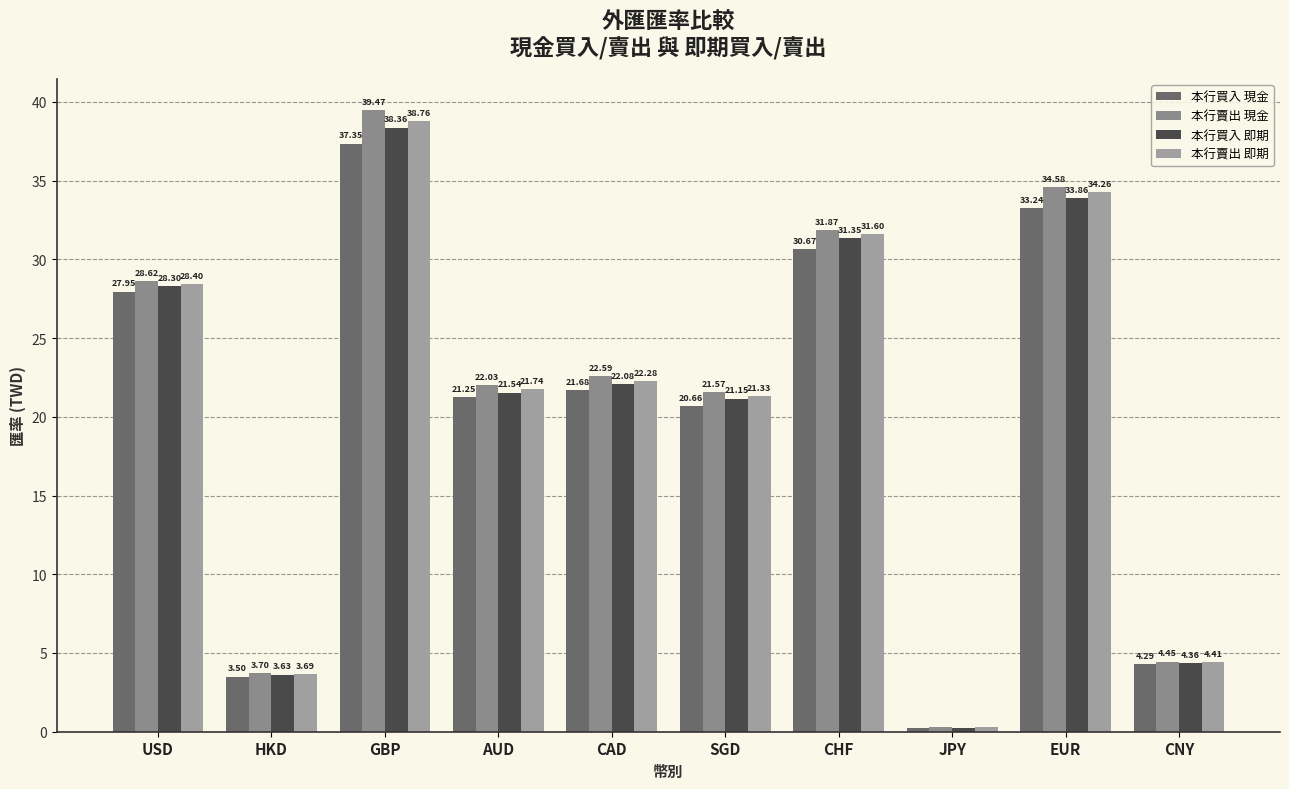

What are all the series names shown in the legend?

本行買入 現金, 本行賣出 現金, 本行買入 即期, 本行賣出 即期